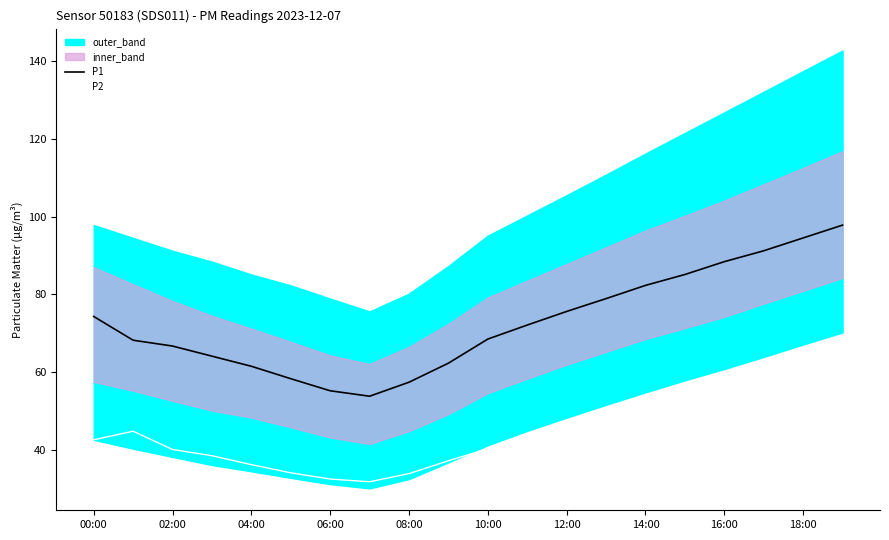

True or false: P1 and P2 cross at least once.

False